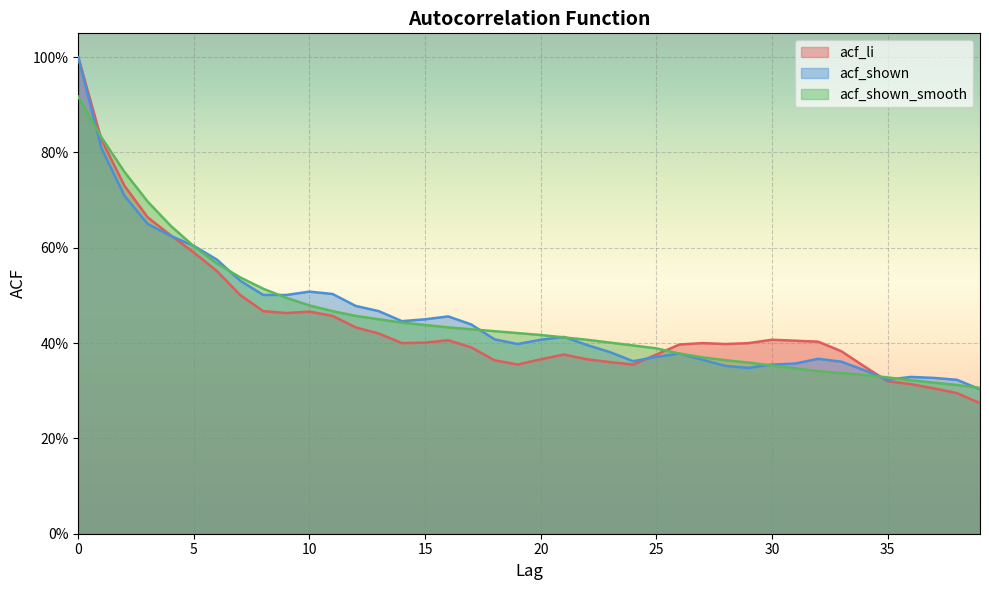

How many lines are shown in the chart?

3